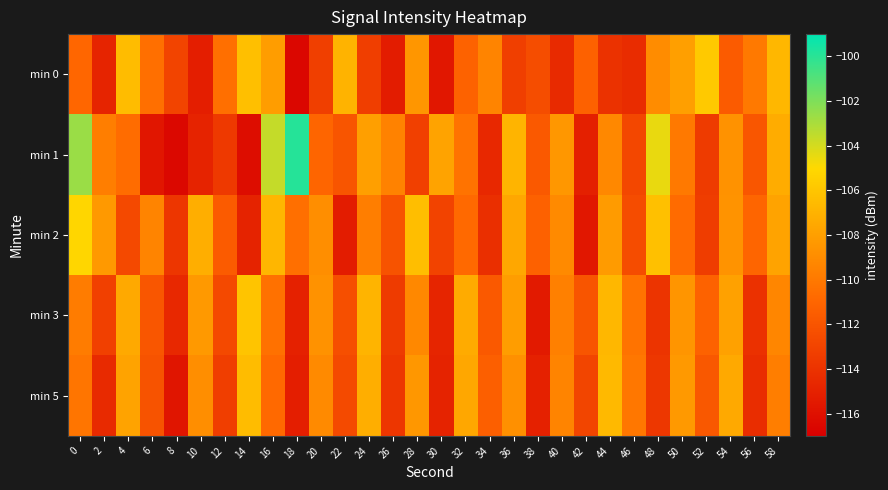

What is the total value across all series at 36?

-544.7